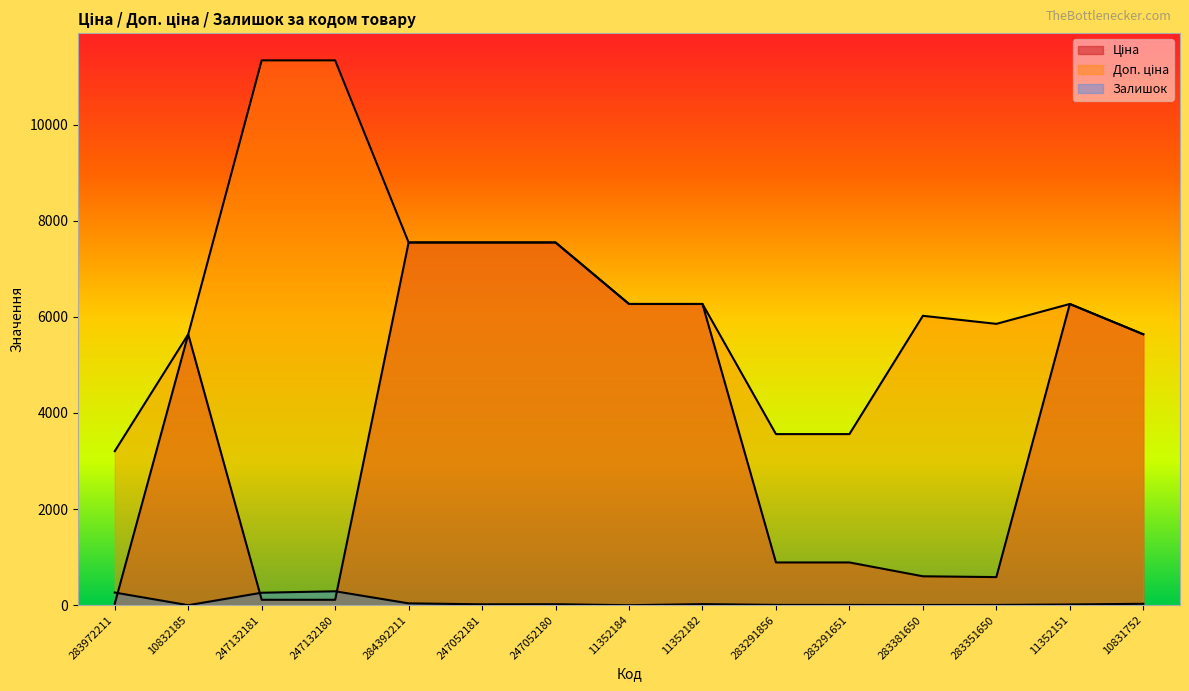

How many values in the Доп. ціна series are below 6266?

7